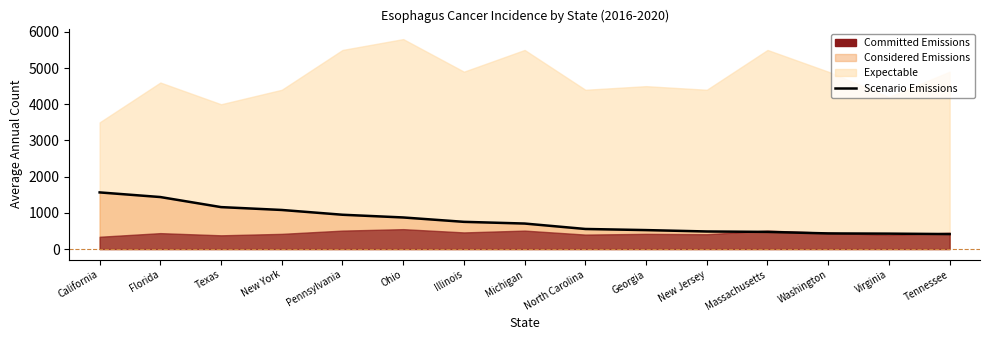

Is it true that the value at New York is 1080?

True